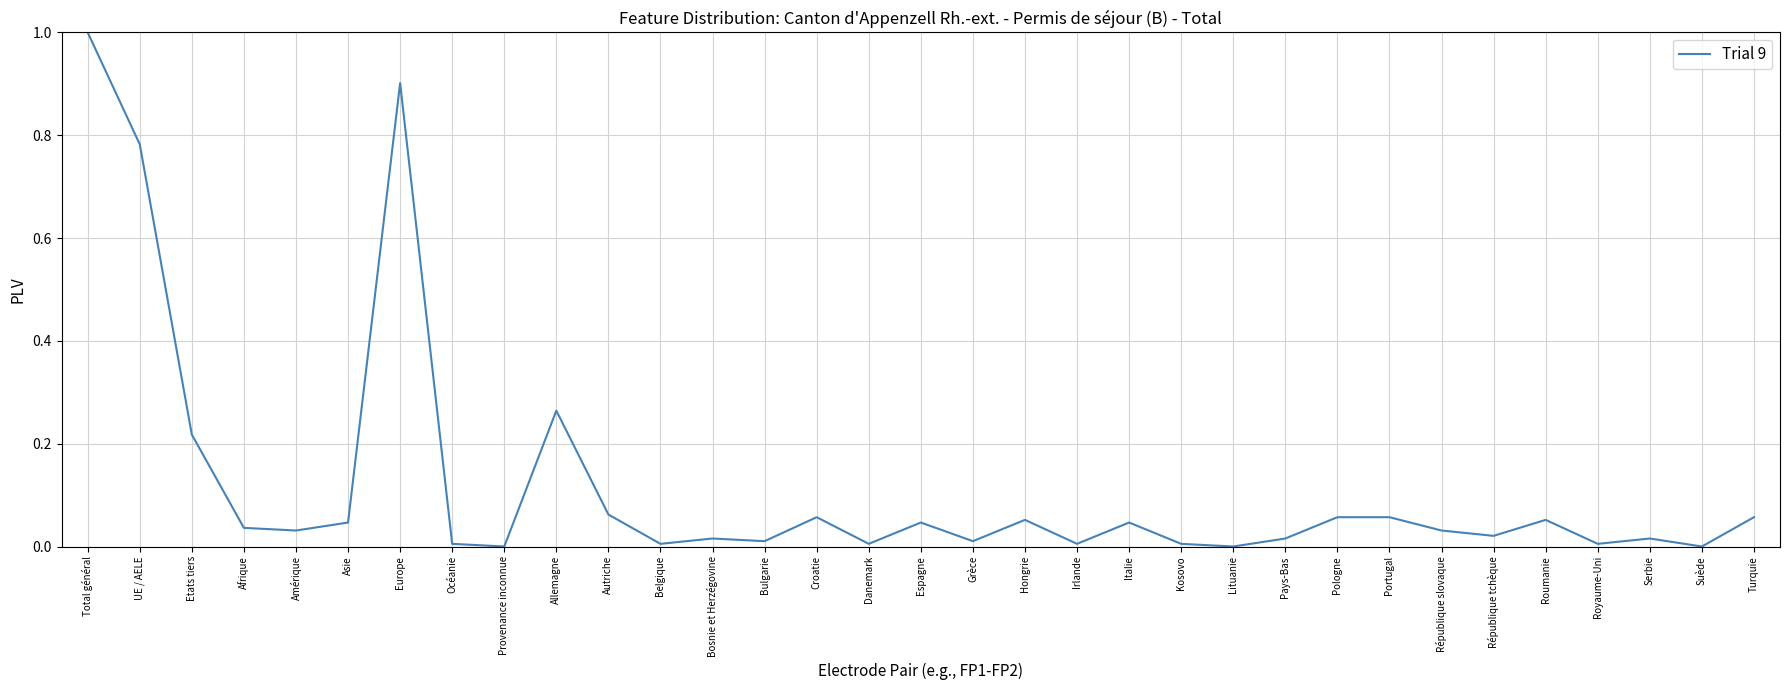

What is the greatest value displayed?

1.0